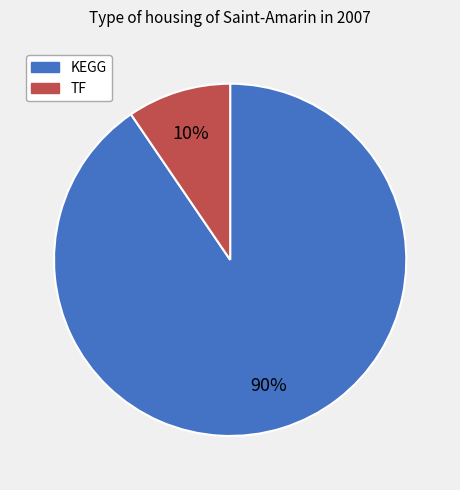

True or false: KEGG accounts for 90% of the total.

True